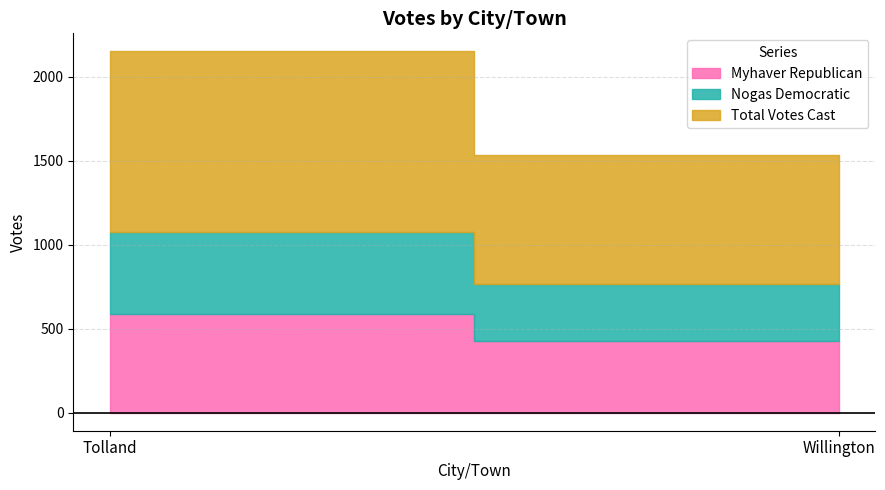

Which series has the largest total across all categories?

Total Votes Cast